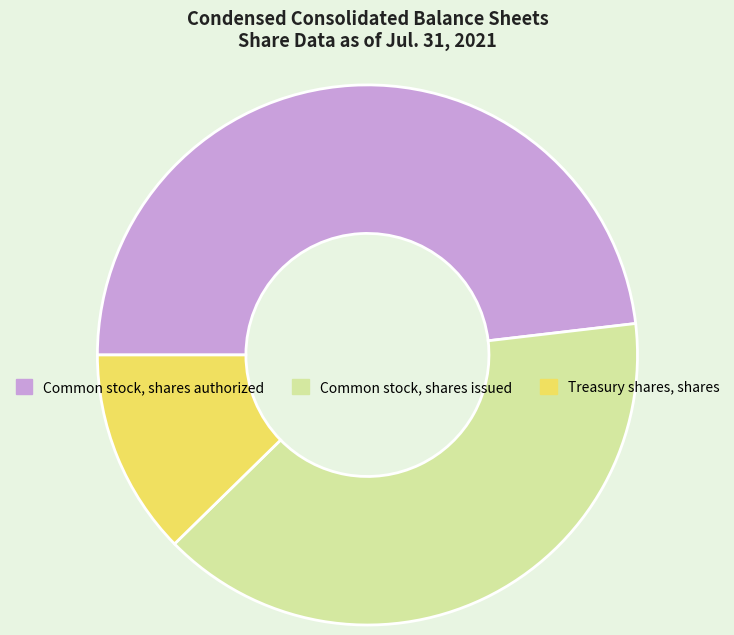

Count the number of slices in the pie.

3